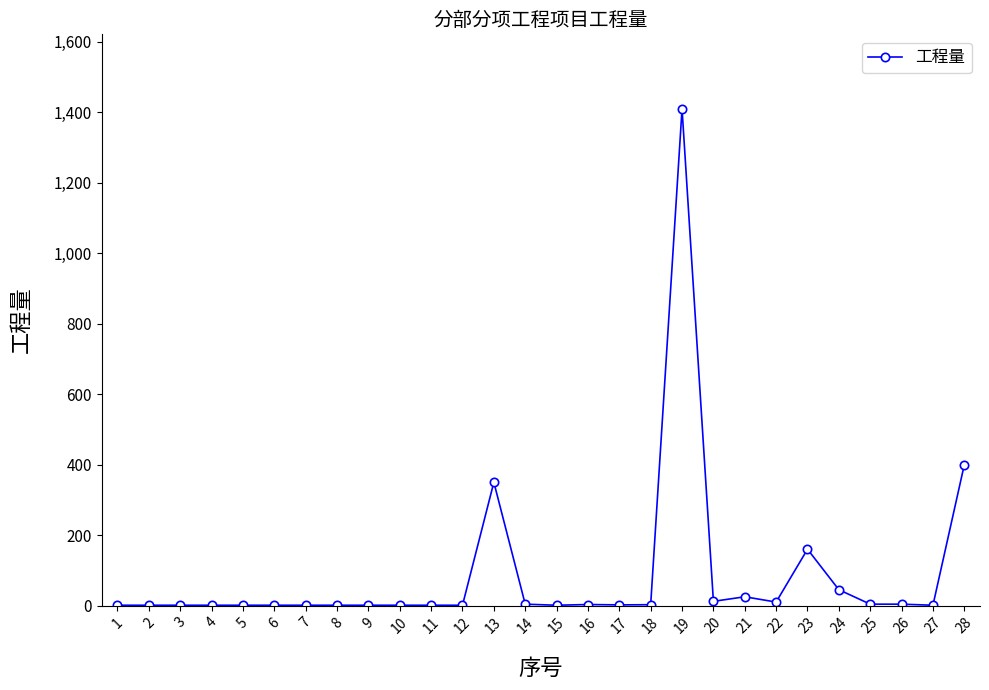

How many data points does each series have?

28